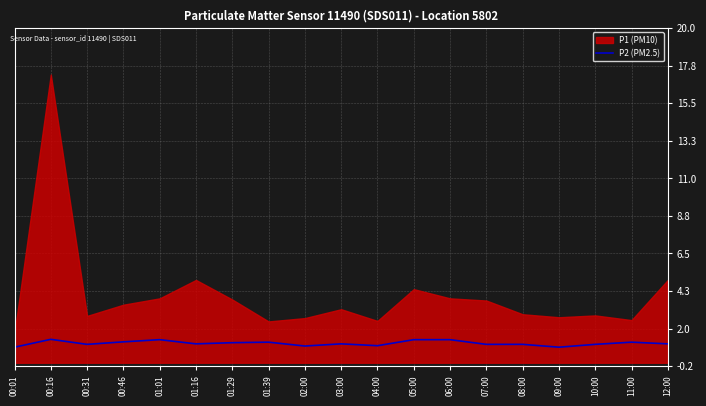

The value of P2 (PM2.5) at 01:29 is 1.2. True or false?

True